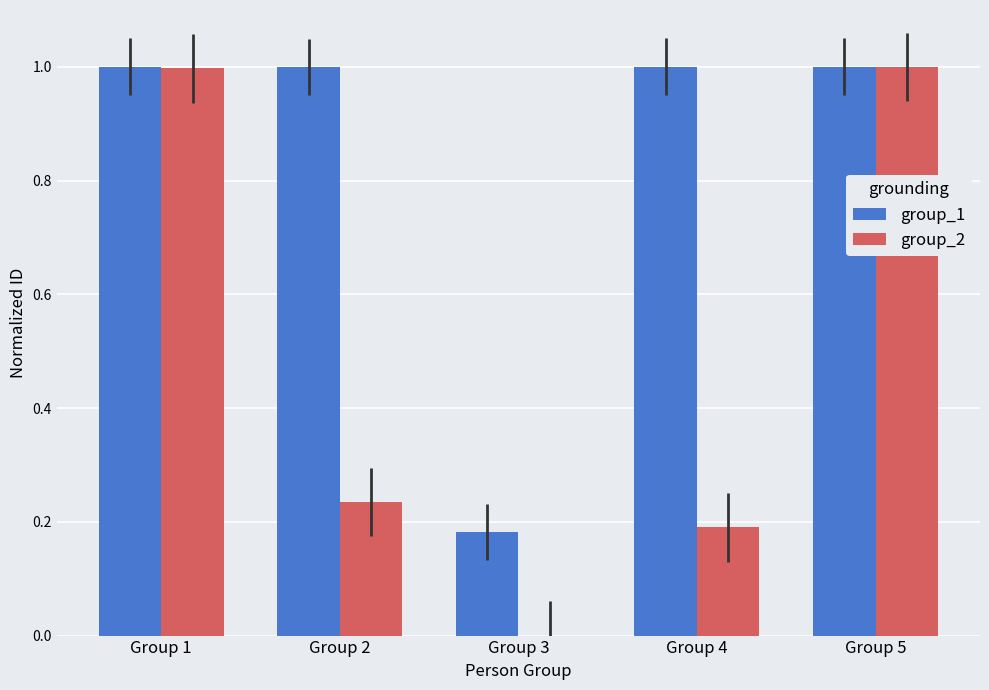

Is the value of group_1 at Group 4 greater than the value of group_2 at Group 3?

Yes